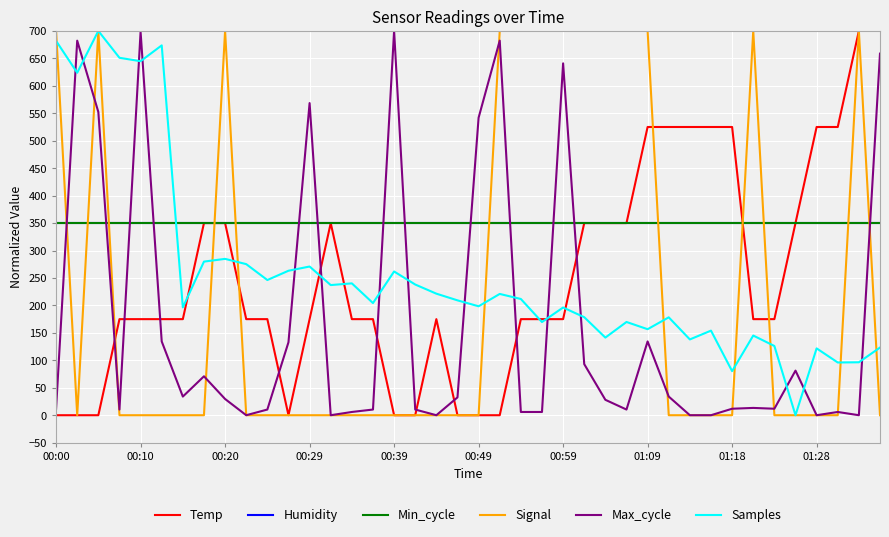

Is this an area chart (filled region under the line)?

No